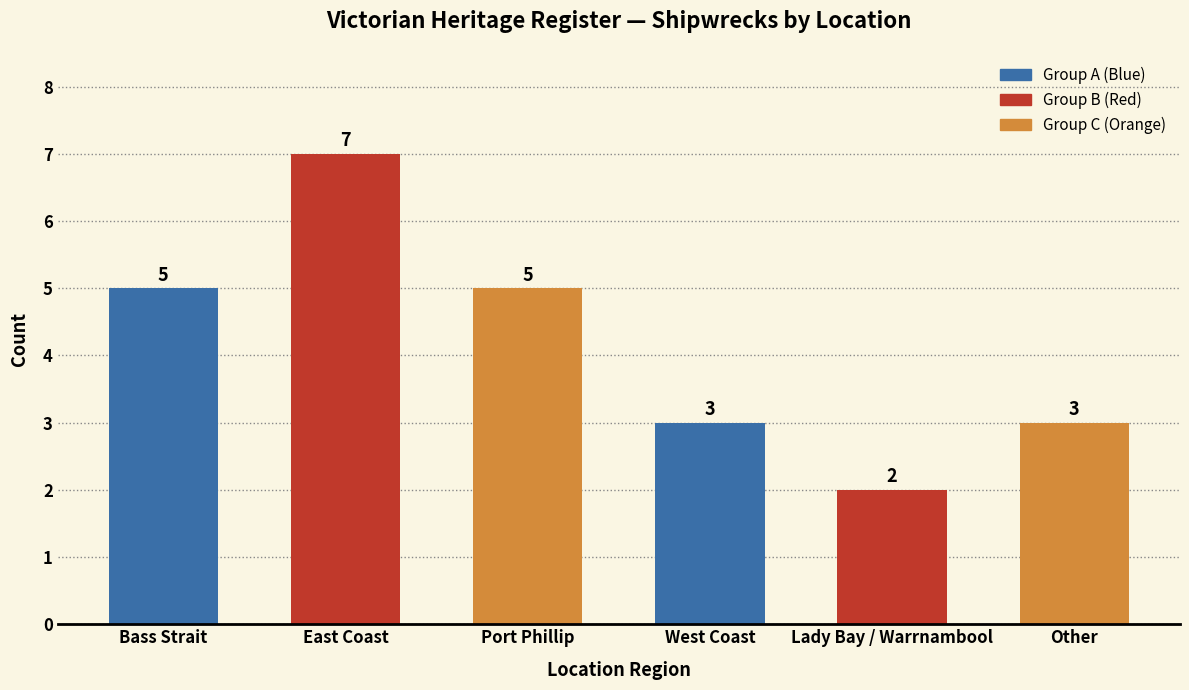

Reading right to left, extract all data points from this chart.

3	2	3	5	7	5